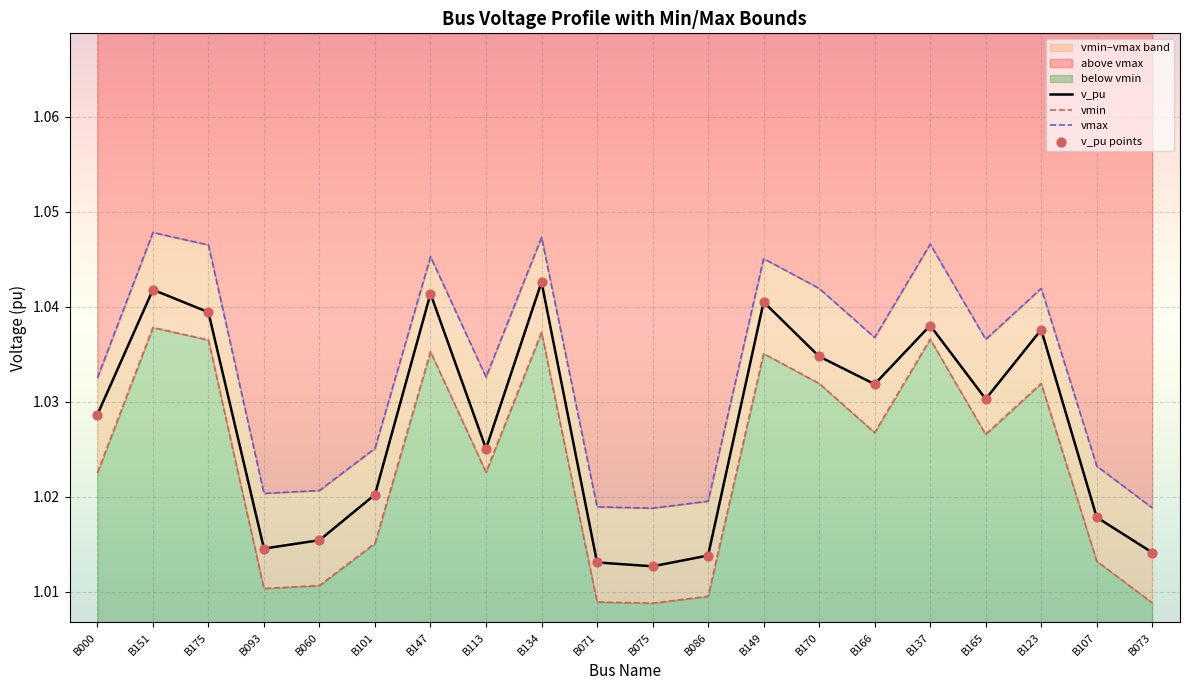

What is the total value across all series at B170?

4.1